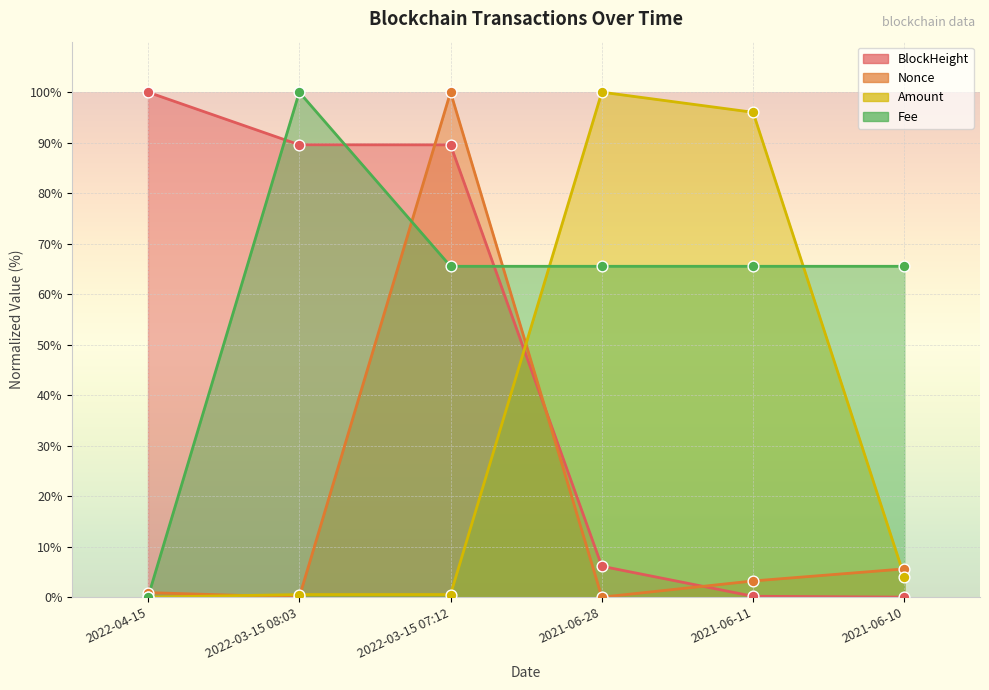

Which series has the widest spread of Y values?

BlockHeight